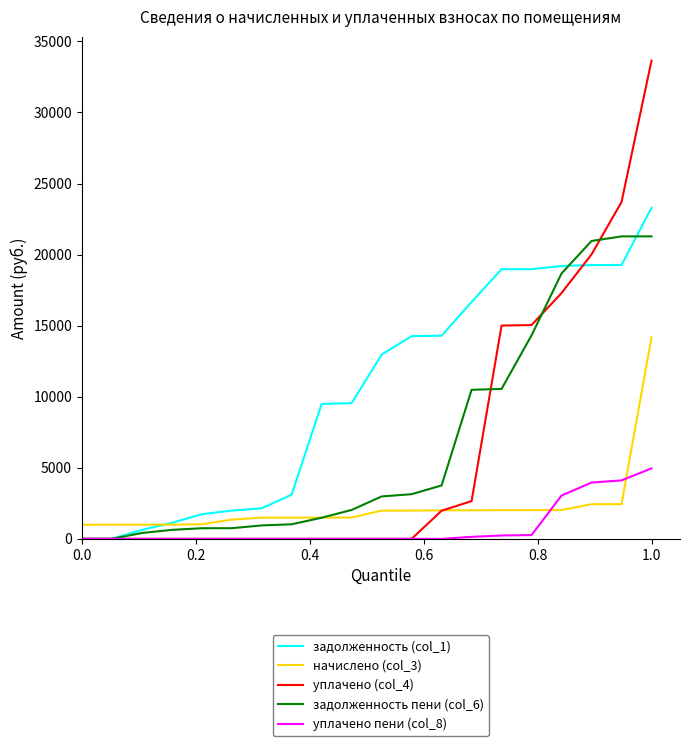

How many values in the задолженность (col_1) series are below 12961?

10